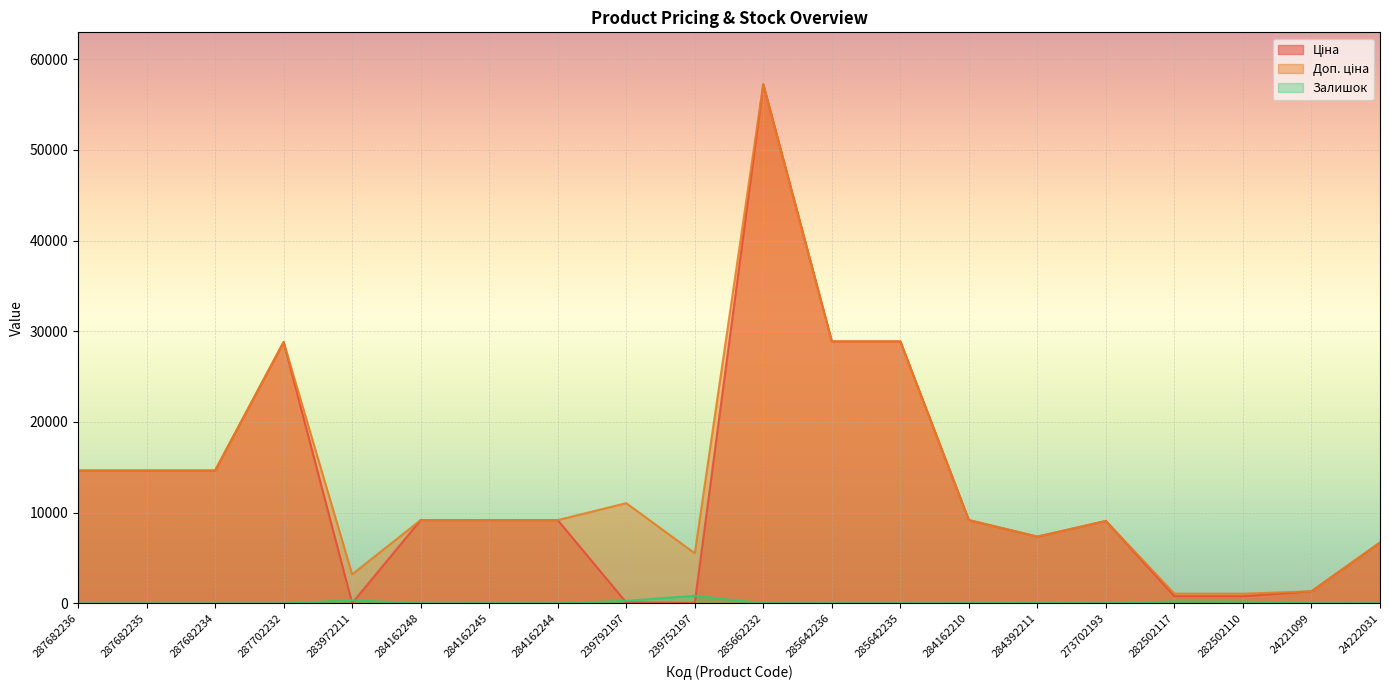

How many data points does each series have?

20